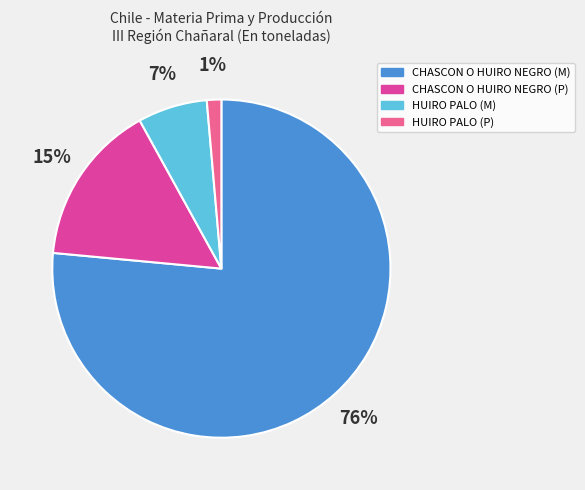

Which category has the smallest portion of the pie?

HUIRO PALO (P)